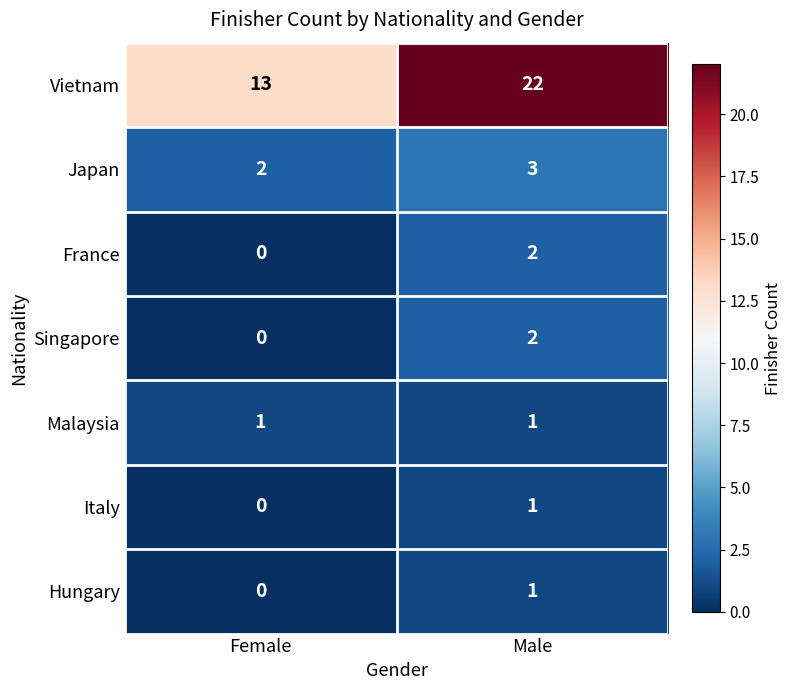

What is the sum of the Vietnam values at Male and Female?

35